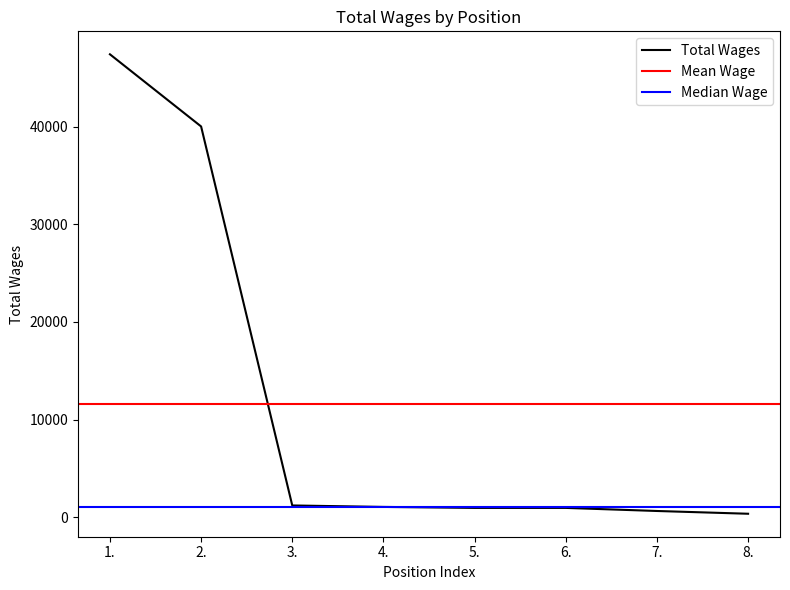

Does the chart display data point markers on the line(s)?

No